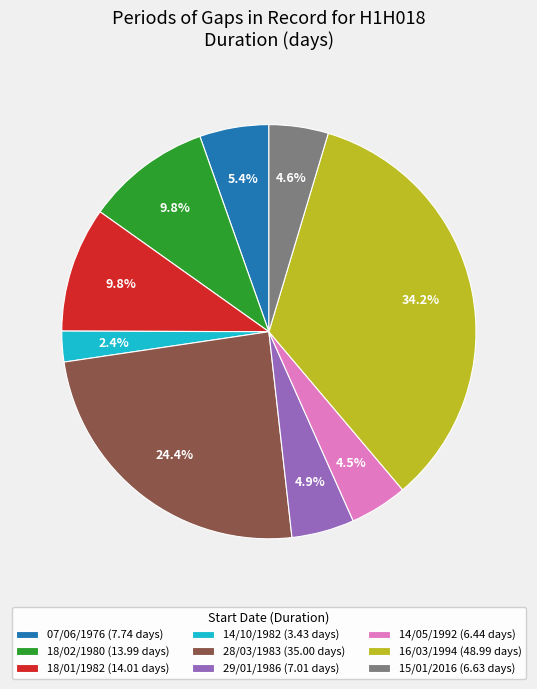

What is the ratio of the value at 16/03/1994 (48.99 days) to the value at 29/01/1986 (7.01 days)?

7.0